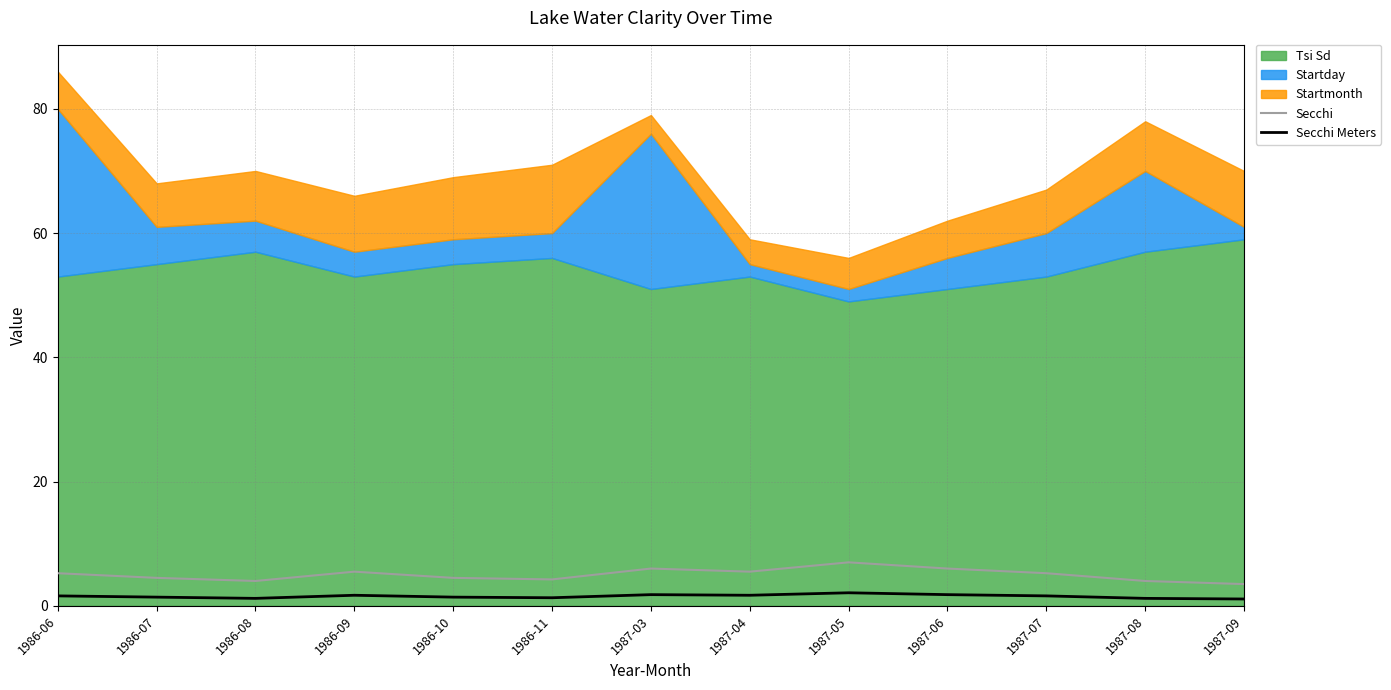

The Secchi Meters series shows 1.6 at 1986-06. True or false?

True